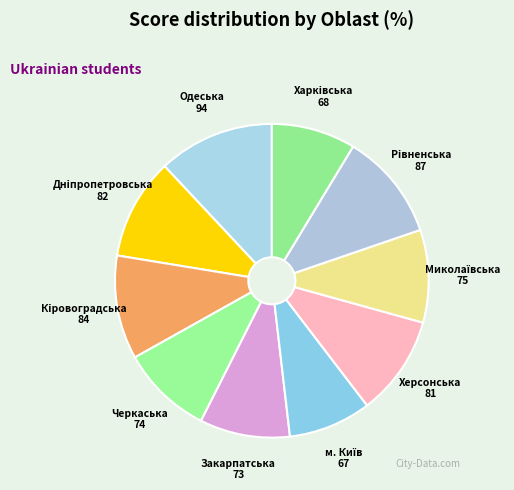

Is there any slice that represents more than half of the pie?

No